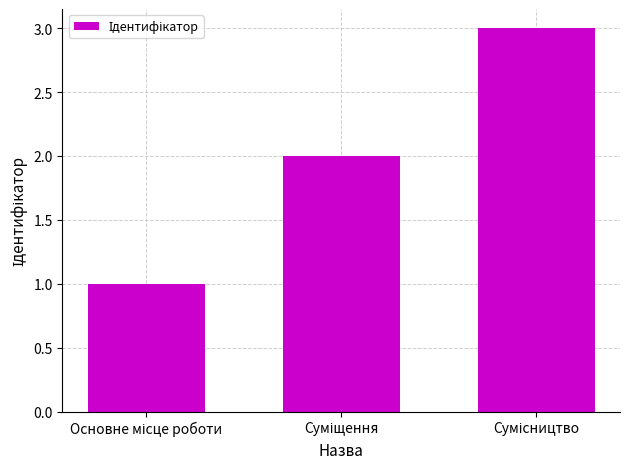

What is the difference between the maximum and second lowest values?

1